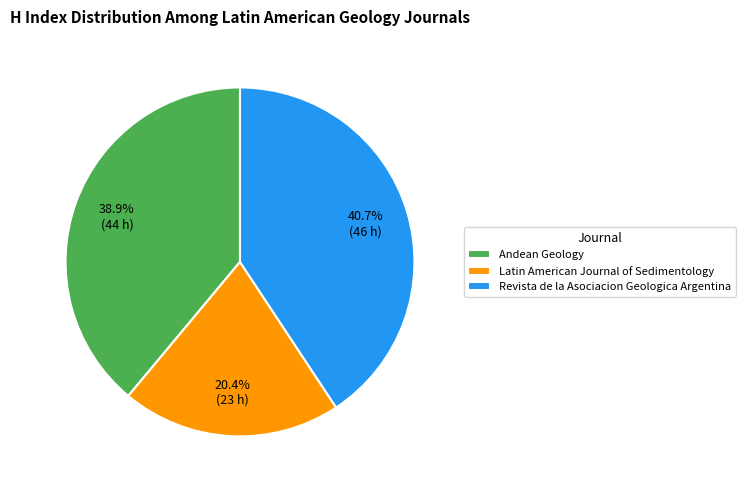

What percentage is the Latin American Journal of Sedimentology slice, to the nearest percent?

20%